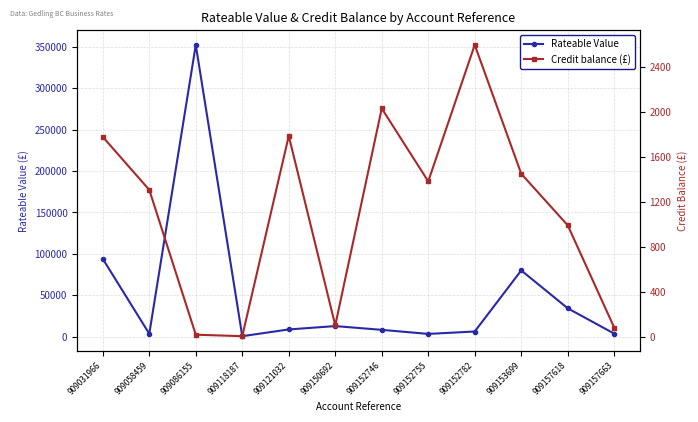

What is the lowest value of the Credit balance (£) series?

4.3